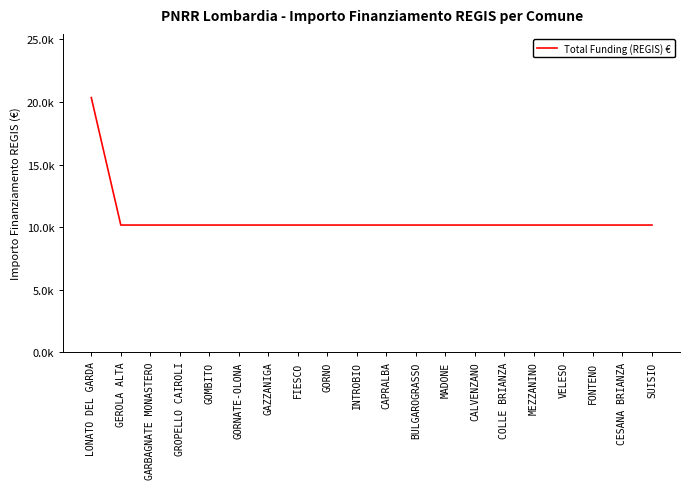

The value at CALVENZANO is 16198. True or false?

False